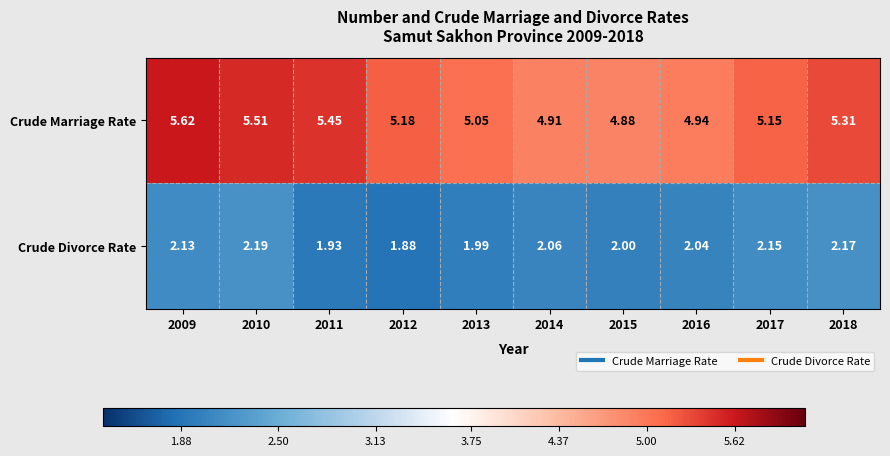

At how many categories does at least one series exceed 3?

10